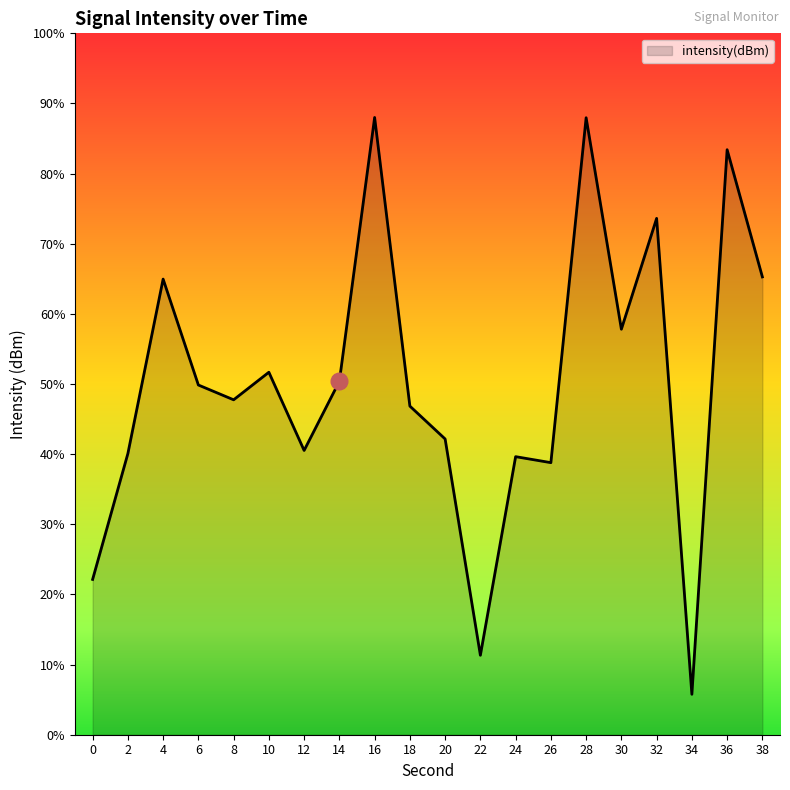

Which category has the lowest value across all series?

34